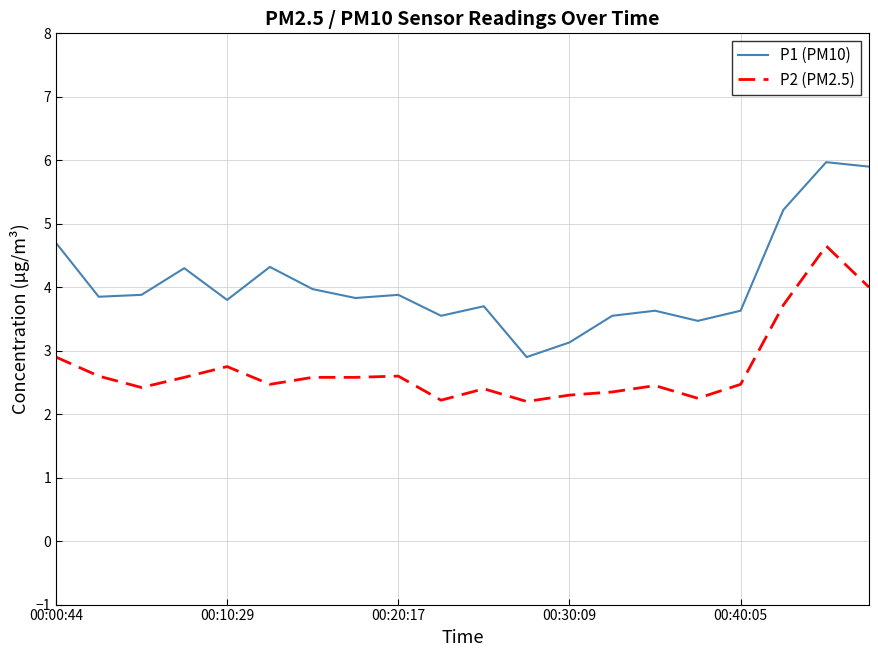

What are all the series names shown in the legend?

P1 (PM10), P2 (PM2.5)